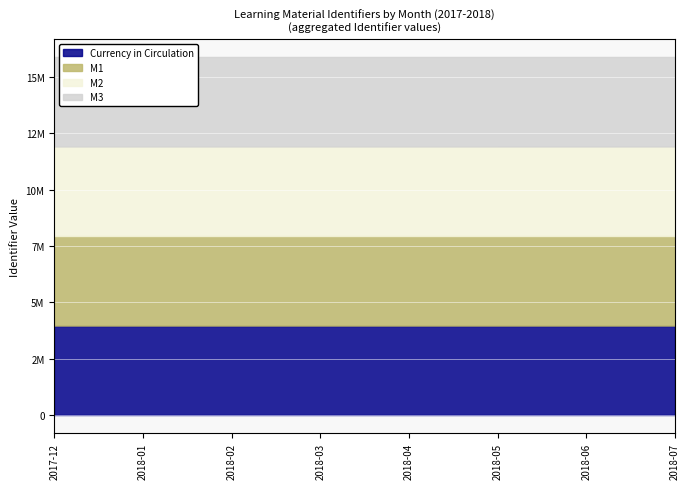

Rank the series by their average value, from highest to lowest.

M3, M2, M1, Currency in Circulation